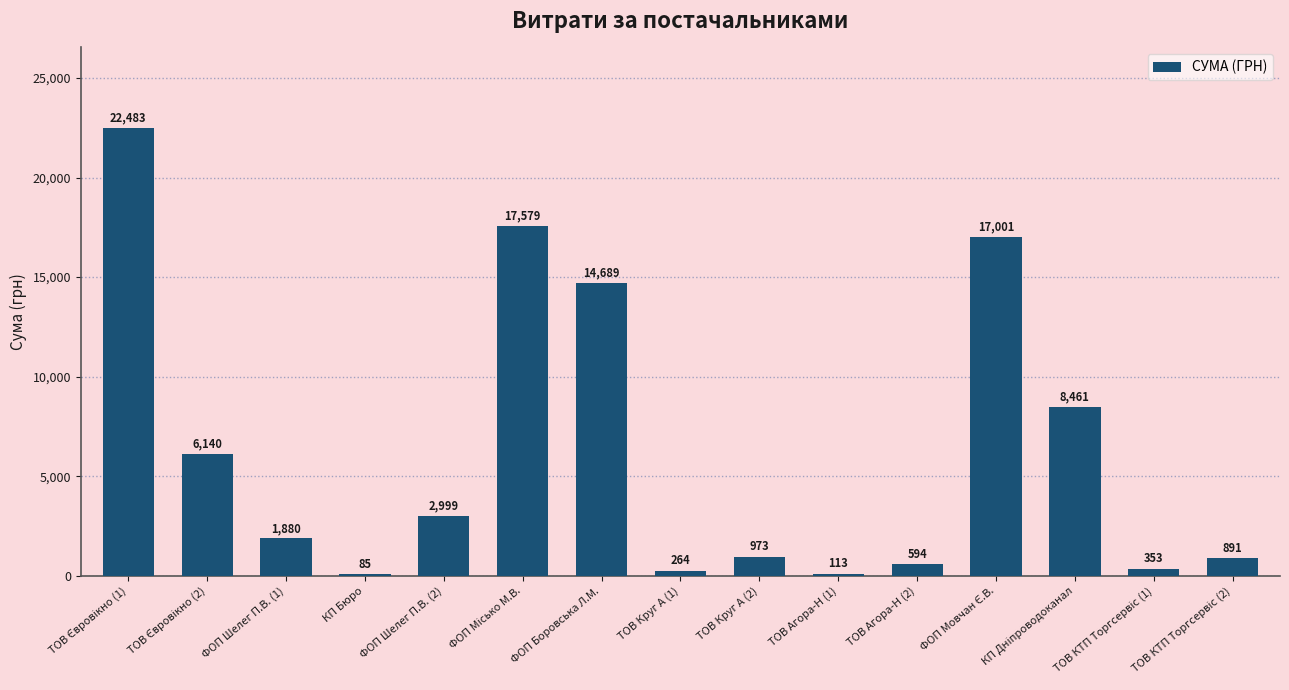

What is the average value?

6300.3